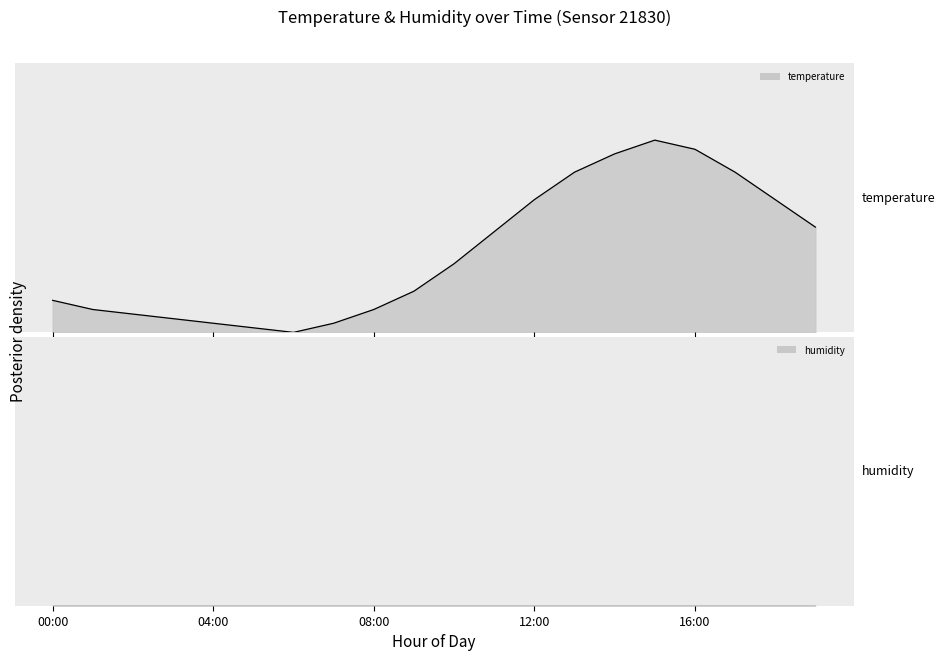

List the labels in order of value, largest first.

15:00, 16:00, 14:00, 13:00, 17:00, 12:00, 18:00, 19:00, 11:00, 10:00, 09:00, 00:00, 01:00, 08:00, 02:00, 03:00, 04:00, 07:00, 05:00, 06:00